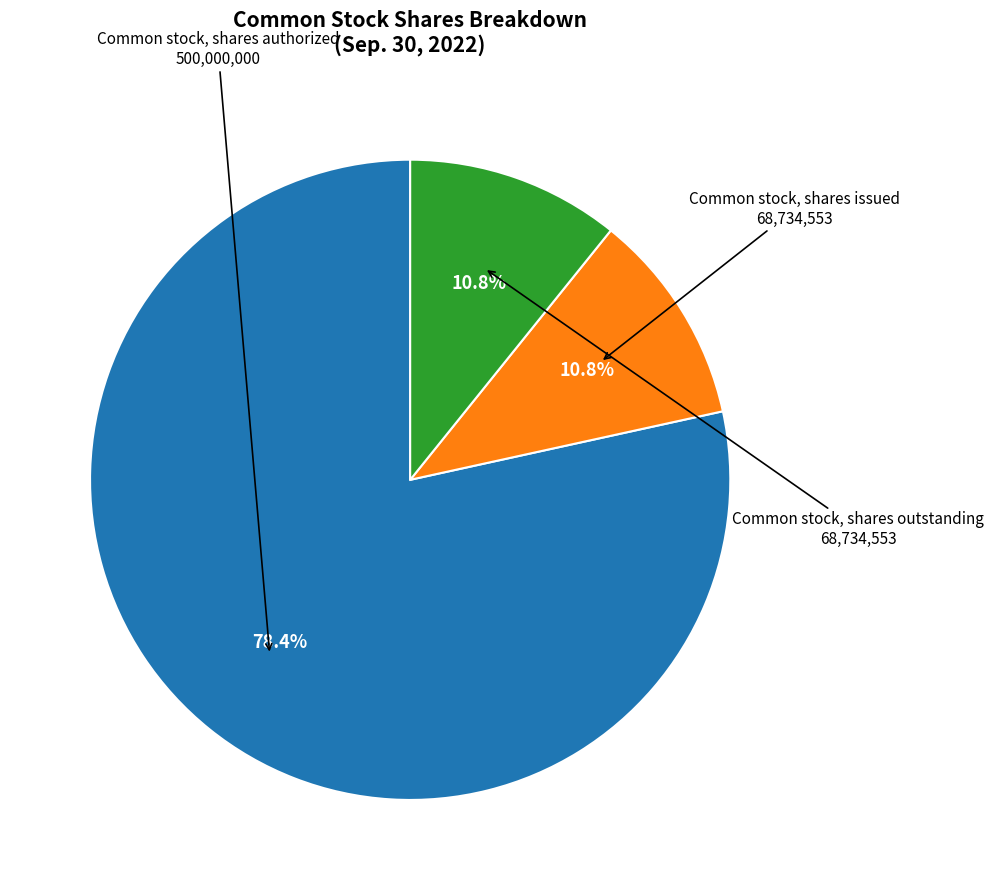

How many segments does this pie chart have?

3